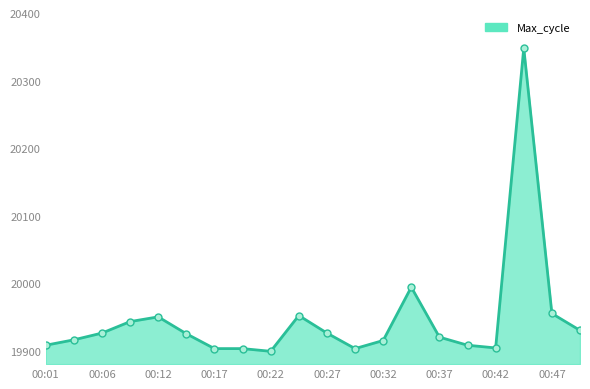

What is the smallest value displayed?

19899